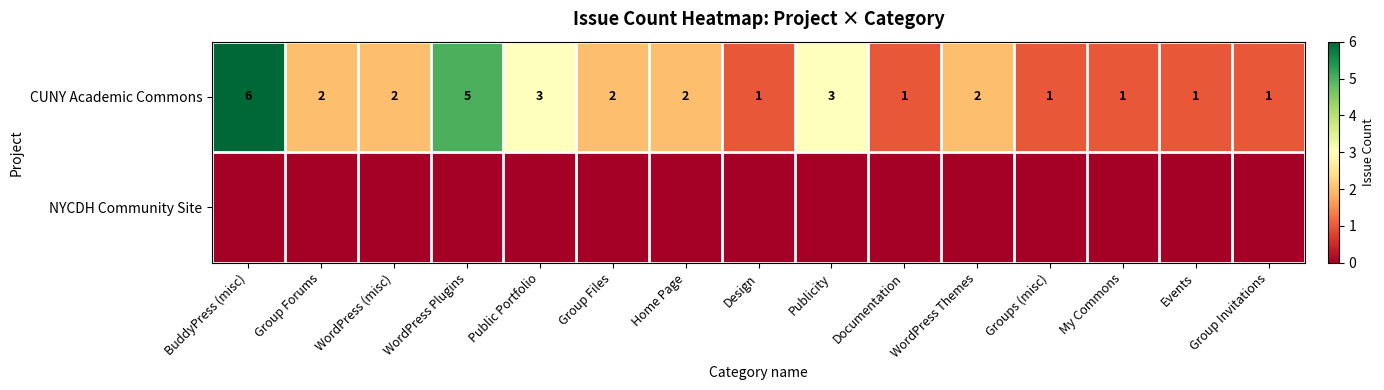

The CUNY Academic Commons series shows 2 at Group Files. True or false?

True